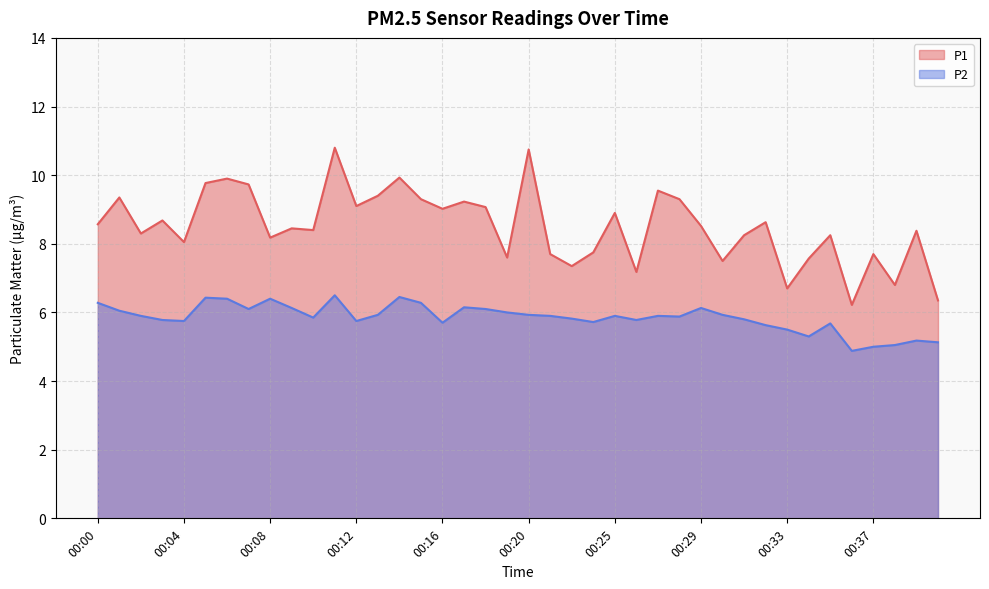

What is the value of the P2 point at the 30th from the left?

5.9